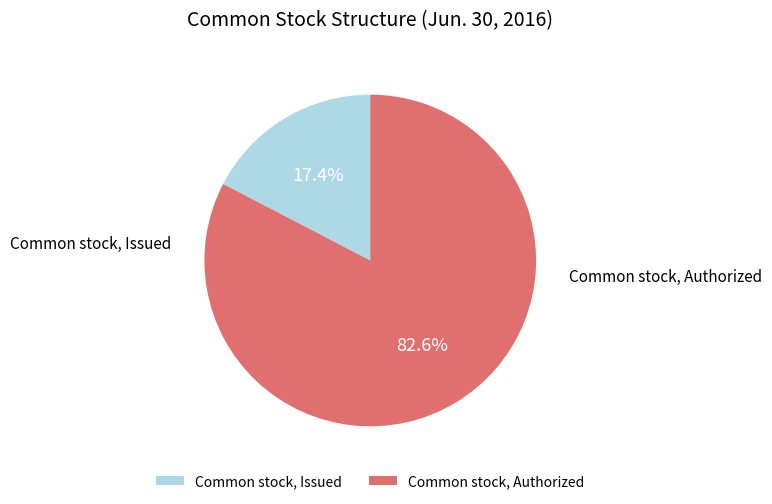

How many slices are in this pie chart?

2